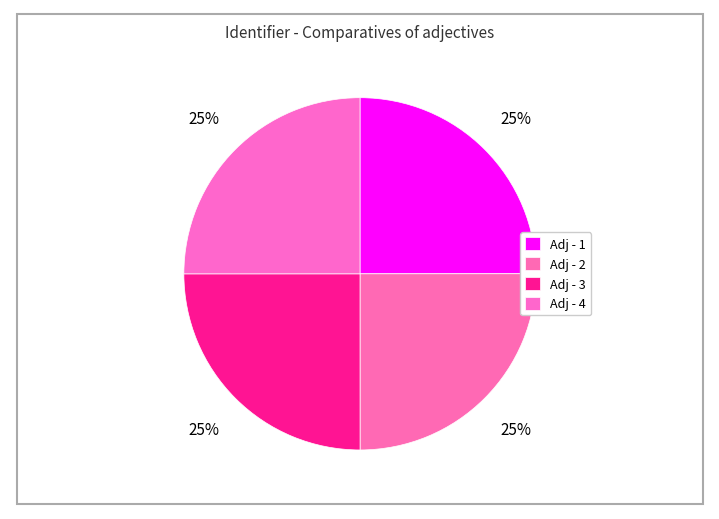

Does any single category account for the majority?

No